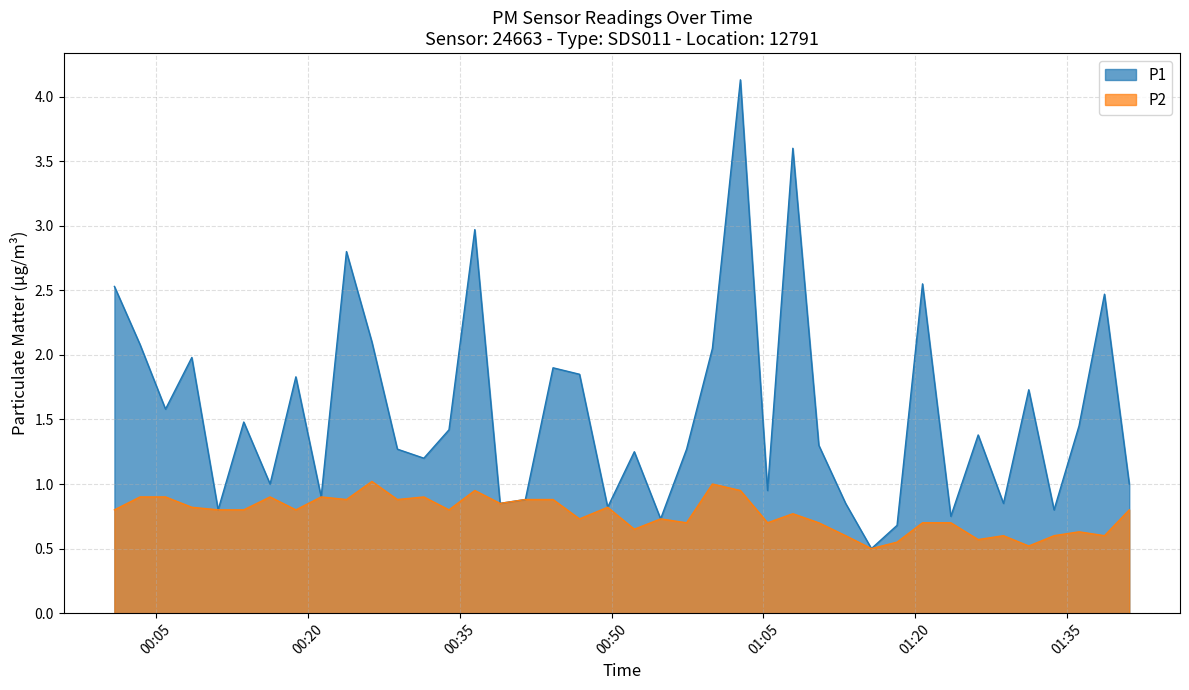

Reading left to right, list all the values displayed in this chart.

P1: 2022-09-09T00:00:52=2.5	2022-09-09T00:03:24=2.1	2022-09-09T00:05:55=1.6	2022-09-09T00:08:31=2.0	2022-09-09T00:11:07=0.8	2022-09-09T00:13:39=1.5	2022-09-09T00:16:15=1.0	2022-09-09T00:18:48=1.8	2022-09-09T00:21:18=0.9	2022-09-09T00:23:48=2.8	2022-09-09T00:26:19=2.1	2022-09-09T00:28:50=1.3	2022-09-09T00:31:27=1.2	2022-09-09T00:33:56=1.4	2022-09-09T00:36:29=3.0	2022-09-09T00:38:59=0.8	2022-09-09T00:41:29=0.9	2022-09-09T00:44:13=1.9	2022-09-09T00:46:50=1.9	2022-09-09T00:49:37=0.8	2022-09-09T00:52:15=1.2	2022-09-09T00:54:51=0.7	2022-09-09T00:57:25=1.3	2022-09-09T00:59:58=2.0	2022-09-09T01:02:44=4.1	2022-09-09T01:05:25=0.9	2022-09-09T01:07:55=3.6	2022-09-09T01:10:29=1.3	2022-09-09T01:13:08=0.8	2022-09-09T01:15:41=0.5	2022-09-09T01:18:13=0.7	2022-09-09T01:20:44=2.5	2022-09-09T01:23:32=0.8	2022-09-09T01:26:14=1.4	2022-09-09T01:28:44=0.8	2022-09-09T01:31:14=1.7	2022-09-09T01:33:44=0.8	2022-09-09T01:36:12=1.4	2022-09-09T01:38:43=2.5	2022-09-09T01:41:10=1.0
P2: 2022-09-09T00:00:52=0.8	2022-09-09T00:03:24=0.9	2022-09-09T00:05:55=0.9	2022-09-09T00:08:31=0.8	2022-09-09T00:11:07=0.8	2022-09-09T00:13:39=0.8	2022-09-09T00:16:15=0.9	2022-09-09T00:18:48=0.8	2022-09-09T00:21:18=0.9	2022-09-09T00:23:48=0.9	2022-09-09T00:26:19=1.0	2022-09-09T00:28:50=0.9	2022-09-09T00:31:27=0.9	2022-09-09T00:33:56=0.8	2022-09-09T00:36:29=0.9	2022-09-09T00:38:59=0.8	2022-09-09T00:41:29=0.9	2022-09-09T00:44:13=0.9	2022-09-09T00:46:50=0.7	2022-09-09T00:49:37=0.8	2022-09-09T00:52:15=0.7	2022-09-09T00:54:51=0.7	2022-09-09T00:57:25=0.7	2022-09-09T00:59:58=1.0	2022-09-09T01:02:44=0.9	2022-09-09T01:05:25=0.7	2022-09-09T01:07:55=0.8	2022-09-09T01:10:29=0.7	2022-09-09T01:13:08=0.6	2022-09-09T01:15:41=0.5	2022-09-09T01:18:13=0.6	2022-09-09T01:20:44=0.7	2022-09-09T01:23:32=0.7	2022-09-09T01:26:14=0.6	2022-09-09T01:28:44=0.6	2022-09-09T01:31:14=0.5	2022-09-09T01:33:44=0.6	2022-09-09T01:36:12=0.6	2022-09-09T01:38:43=0.6	2022-09-09T01:41:10=0.8